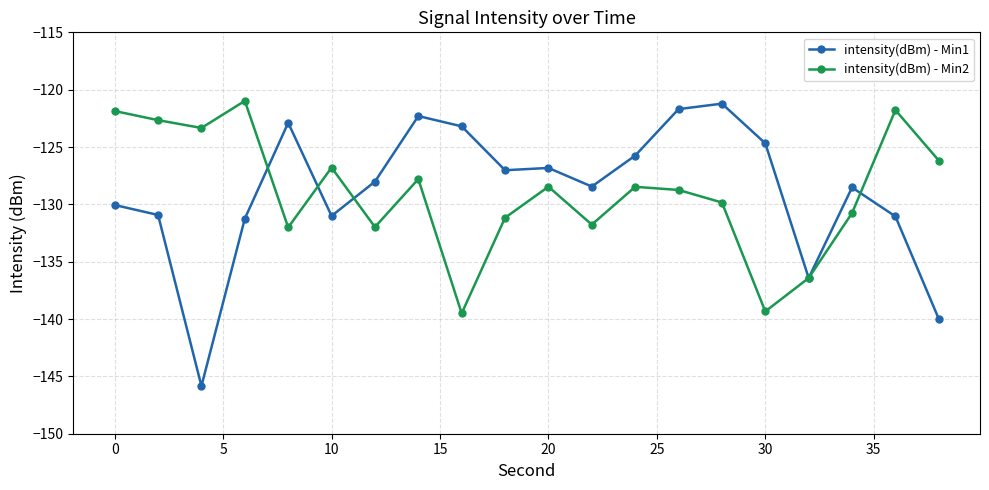

How many lines are shown in the chart?

2